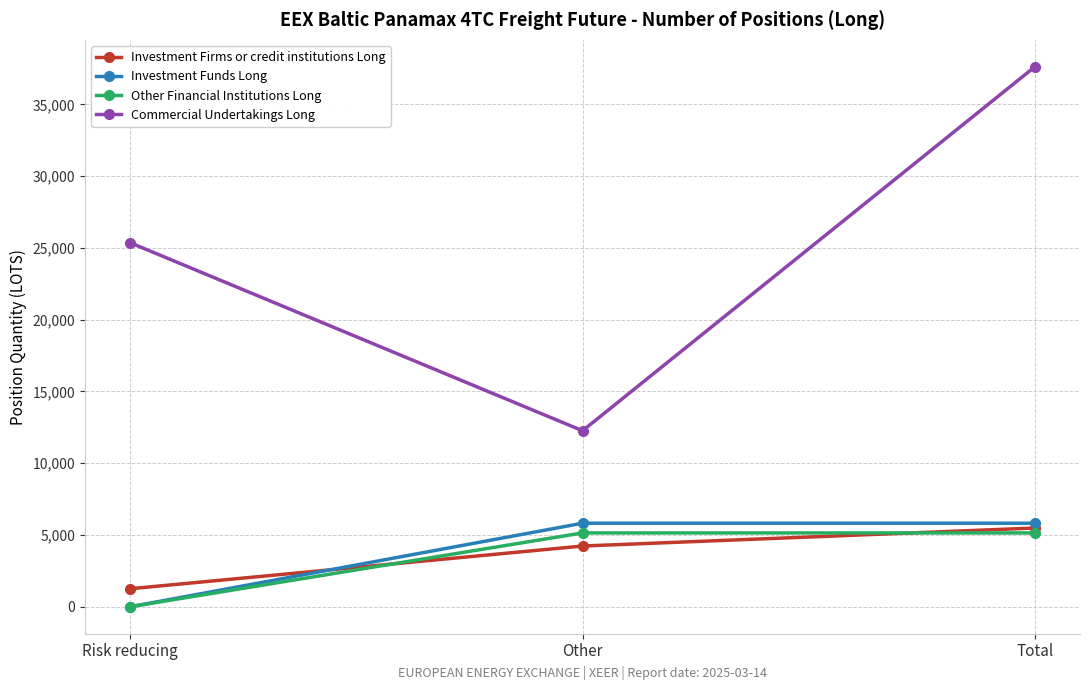

What is the total value across all series at Other?

27450.7